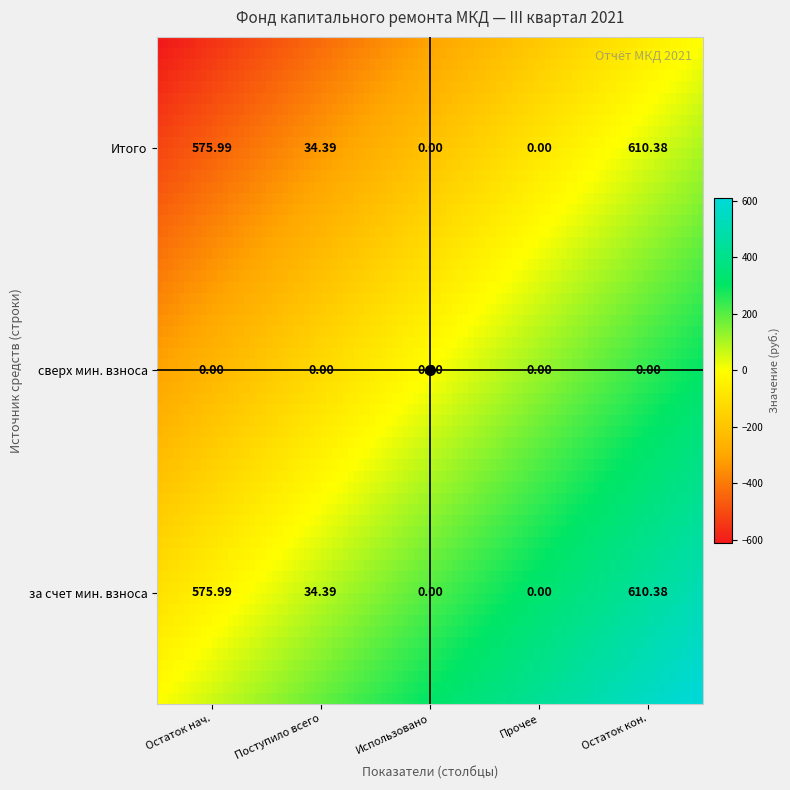

Reading left to right, transcribe all the data shown in this chart.

за счет минимального взноса: 0=576.0	1=34.4	2=0.0	3=0.0	4=610.4
сверх минимального размера взноса: 0=0.0	1=0.0	2=0.0	3=0.0	4=0.0
Итого фонд: 0=576.0	1=34.4	2=0.0	3=0.0	4=610.4